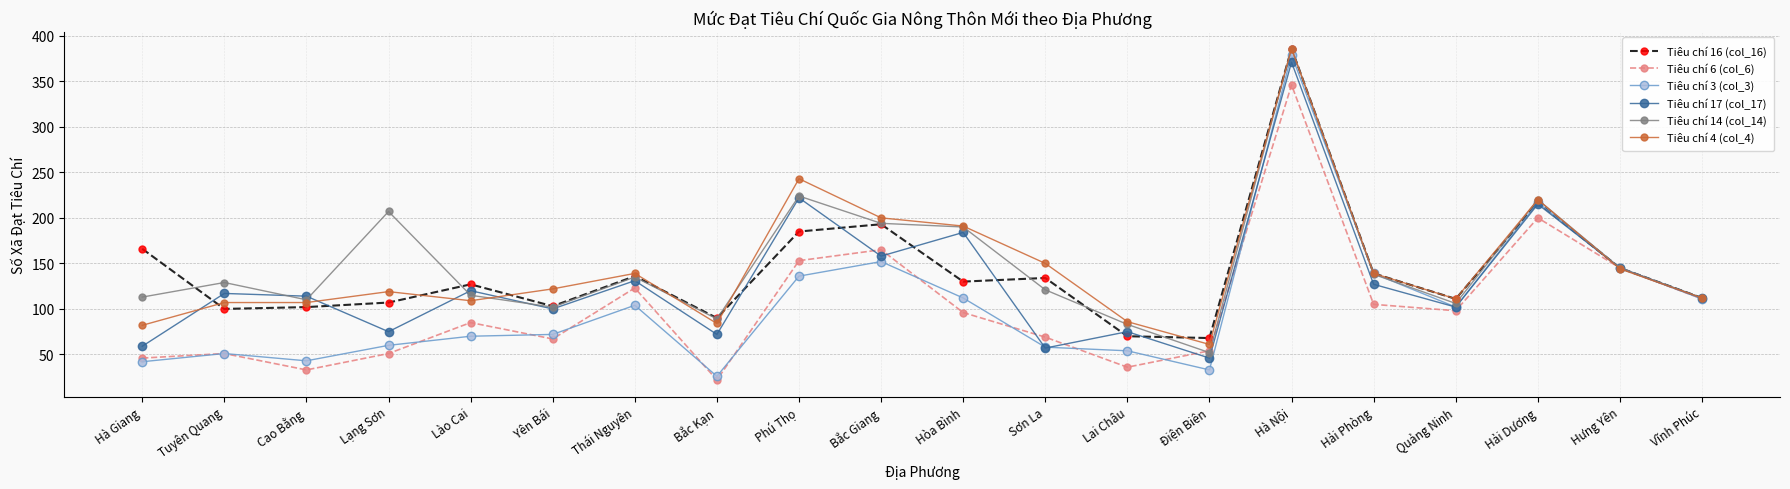

At which category is the sum across all series the highest?

Hà Nội